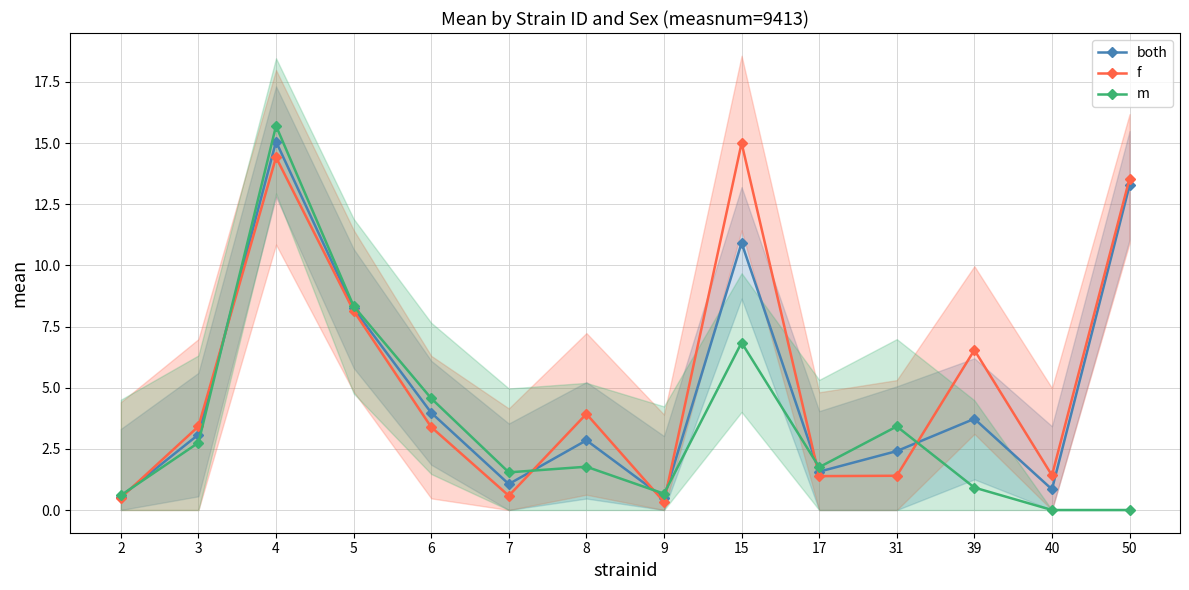

The value of f at 50 is 13.5. True or false?

True